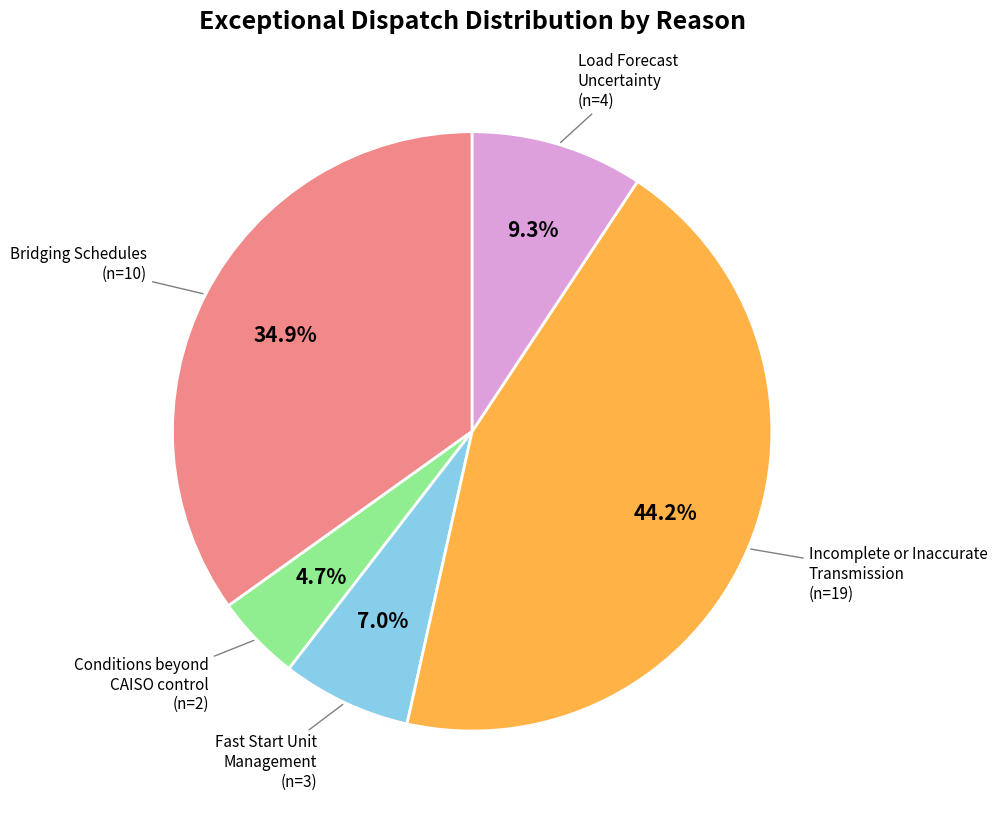

How many segments does this pie chart have?

5